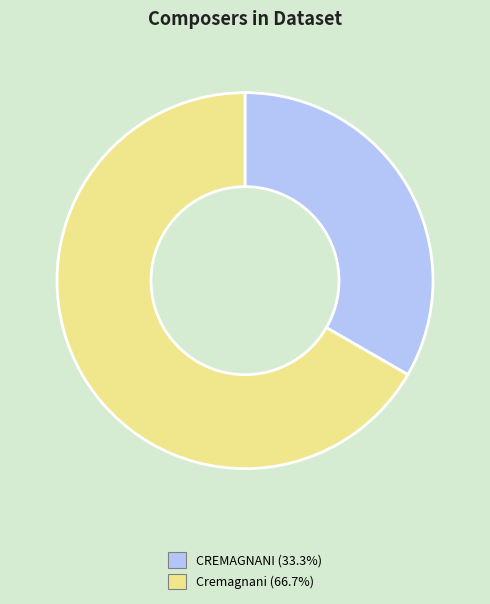

How many slices are in this pie chart?

2